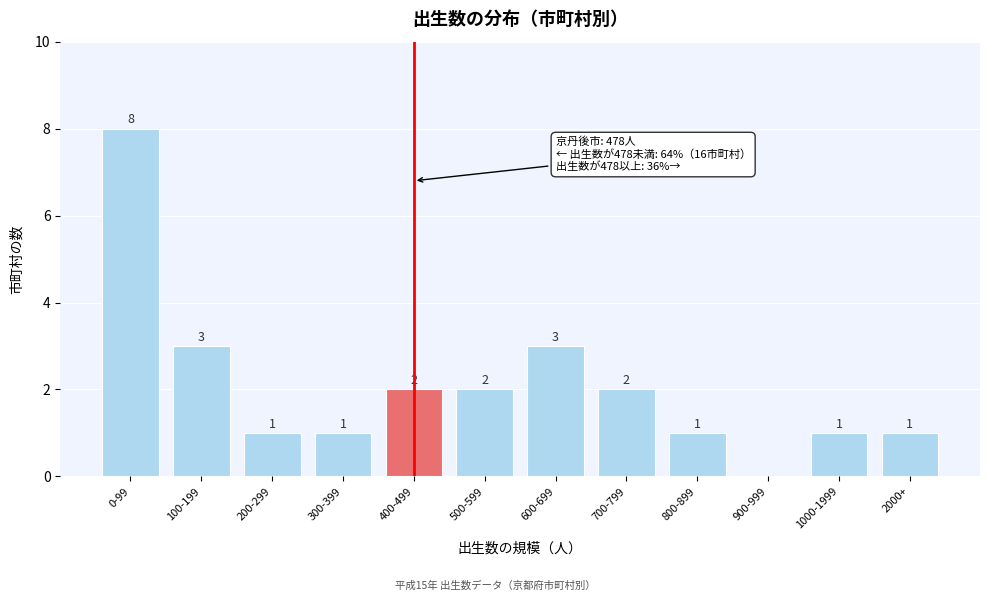

Reading left to right, extract all data points from this chart.

0-99=8	100-199=3	200-299=1	300-399=1	400-499=2	500-599=2	600-699=3	700-799=2	800-899=1	900-999=0	1000-1999=1	2000+=1